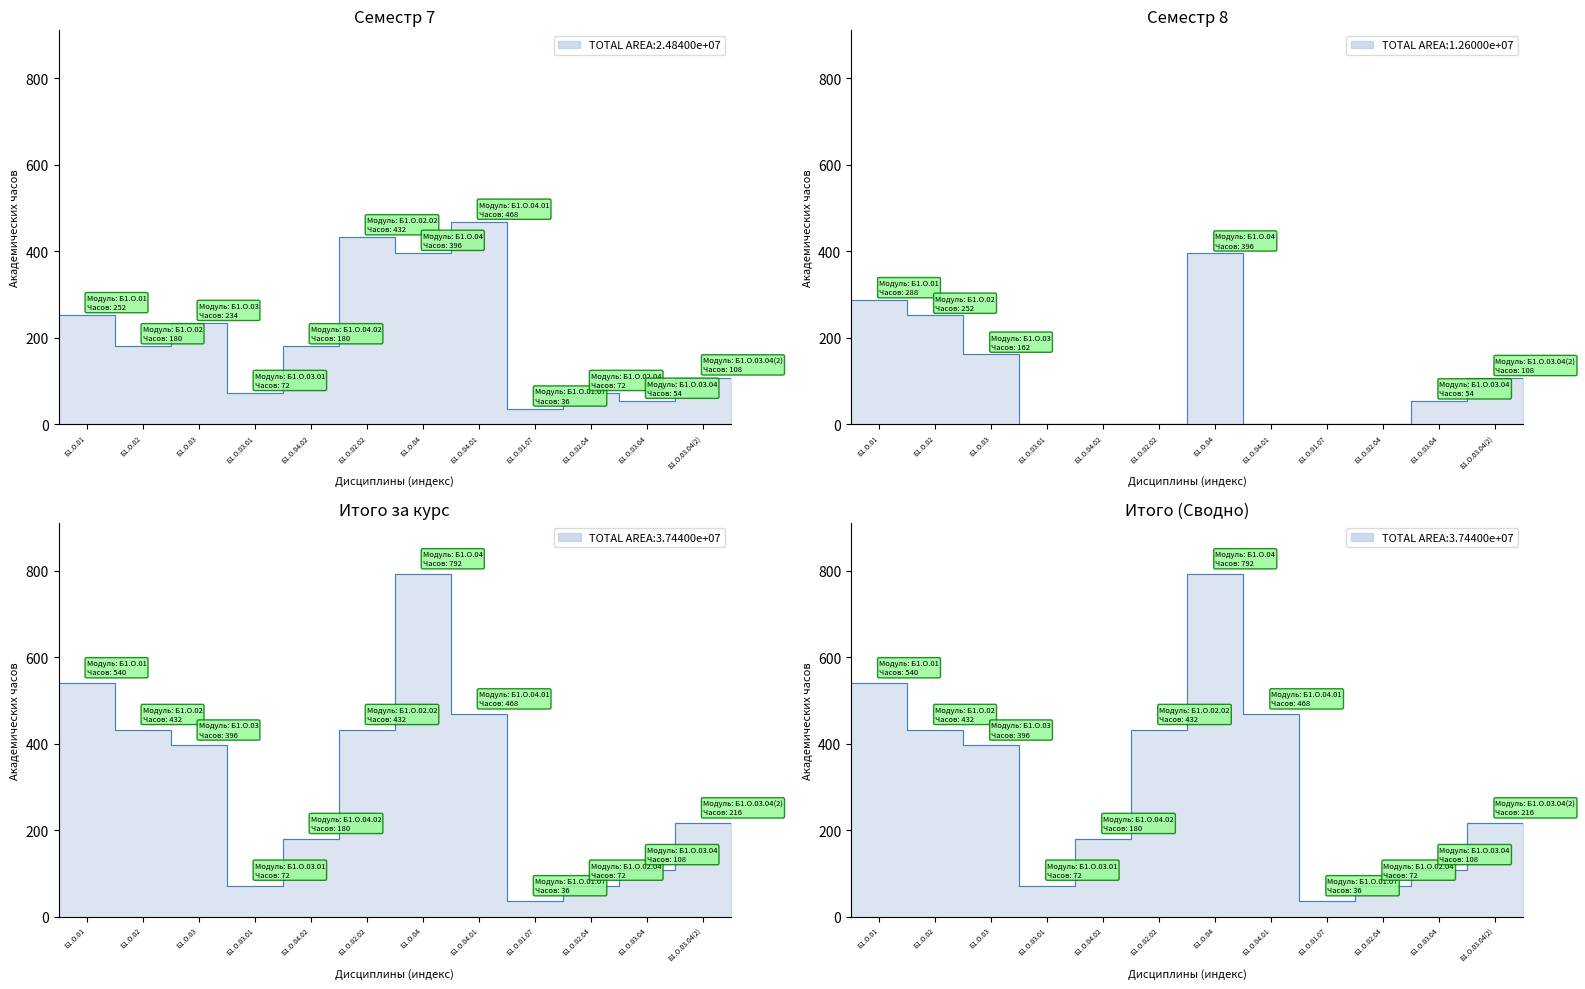

What is the total value across all series at Б1.О.04?

1584